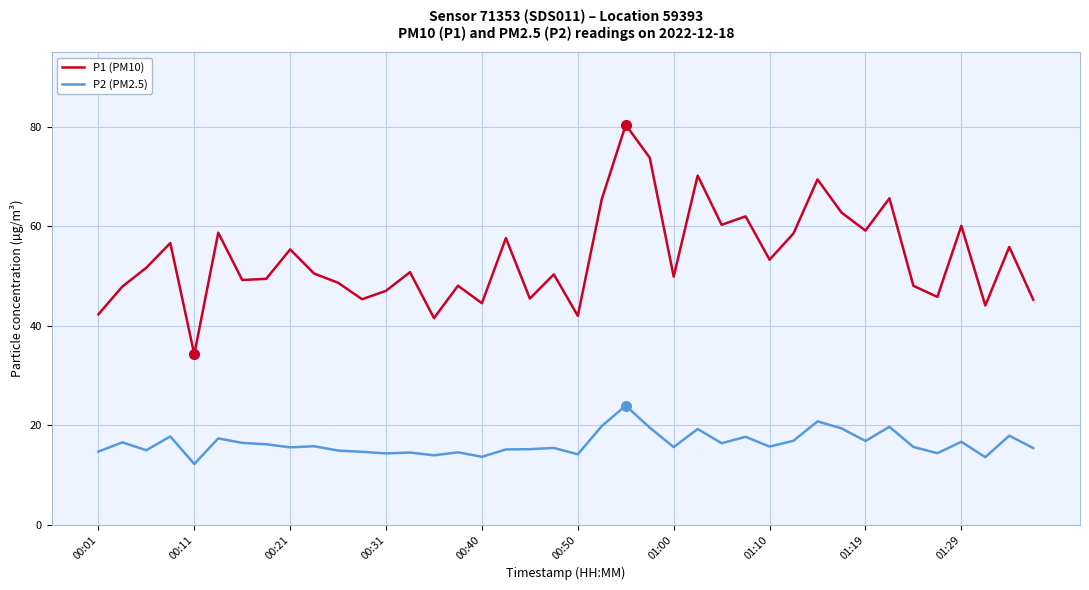

List the series in order of their overall mean, highest first.

P1 (PM10), P2 (PM2.5)